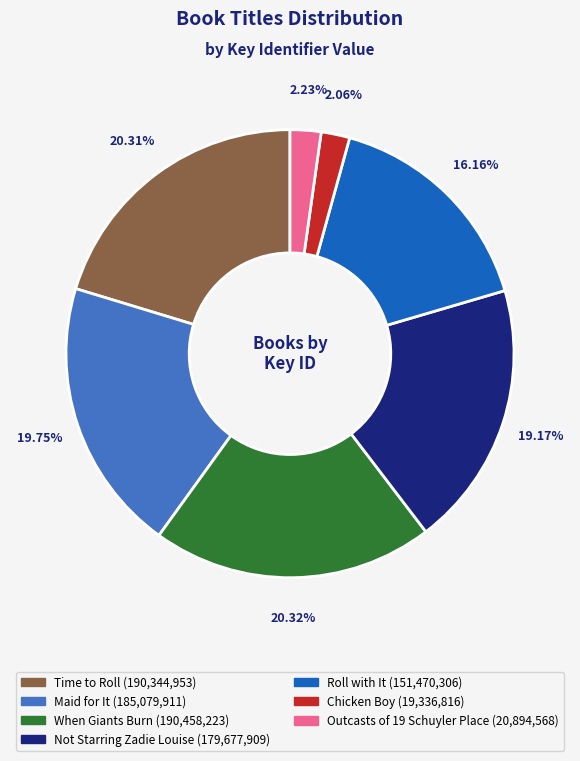

How much of the chart is everything except Roll with It?

83.8%